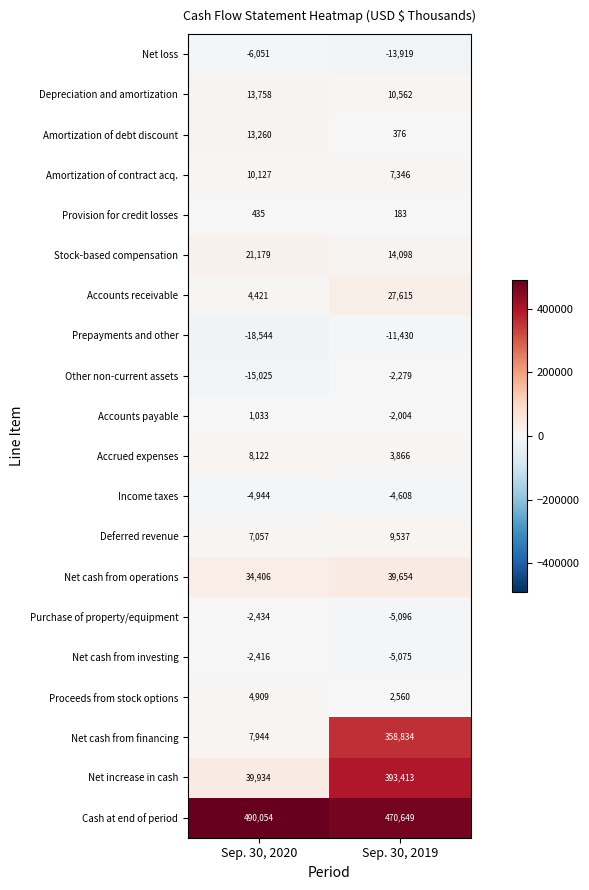

Which category has the lowest value in the Accrued expenses series?

Sep. 30, 2019